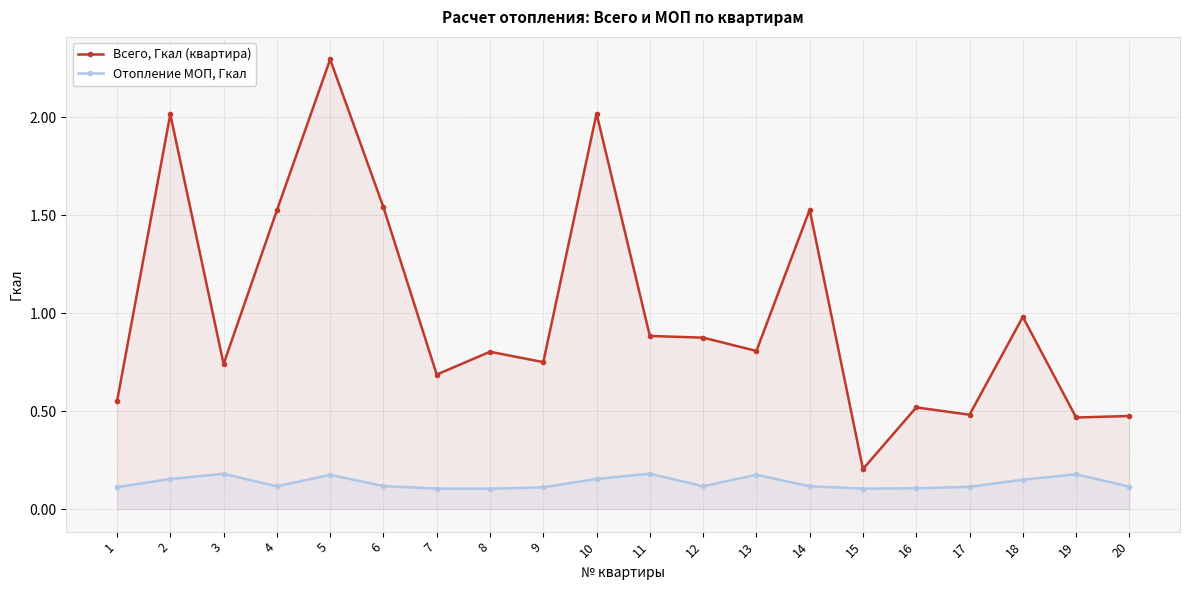

Does the chart display data point markers on the line(s)?

Yes